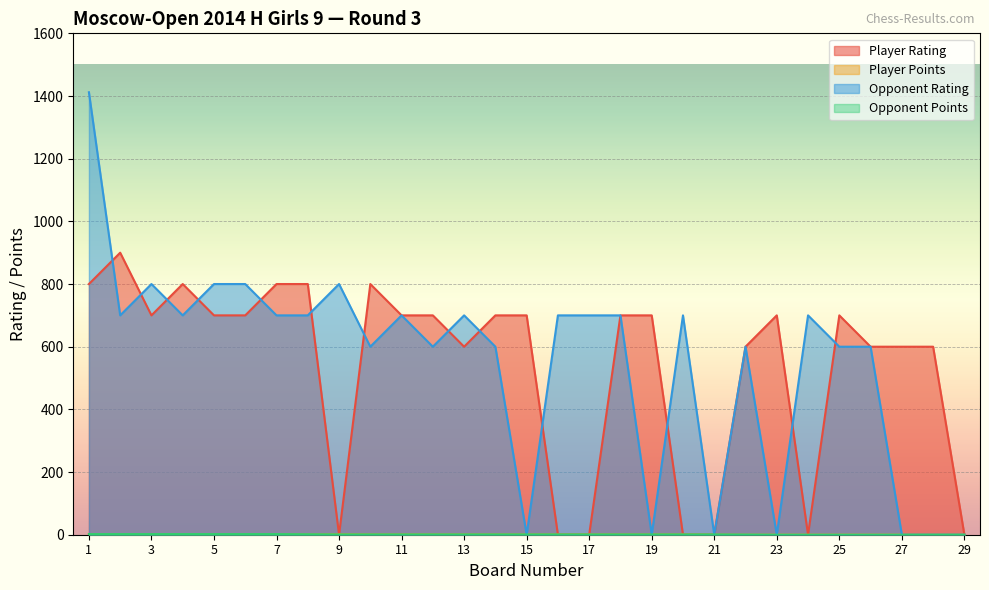

How many interior local valleys does the Player Points series have?

1